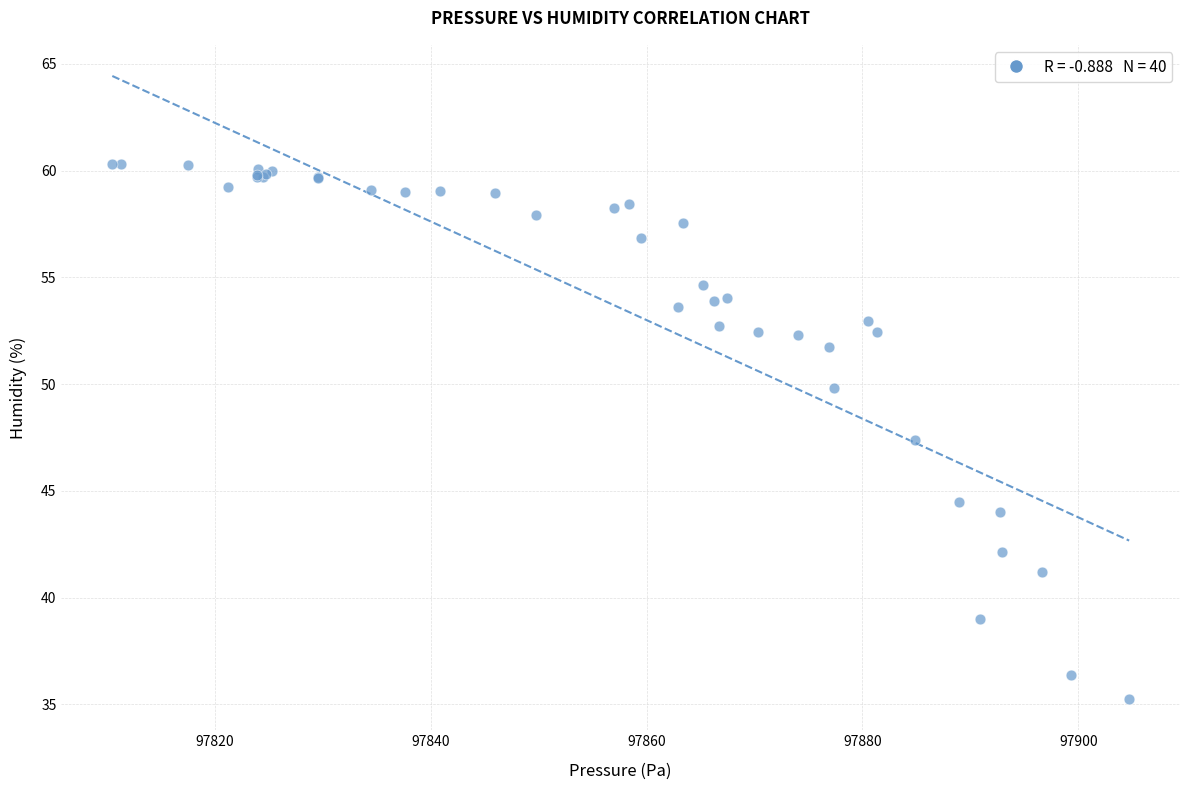

What Y value in the scatter plot is closest to 47?

47.4